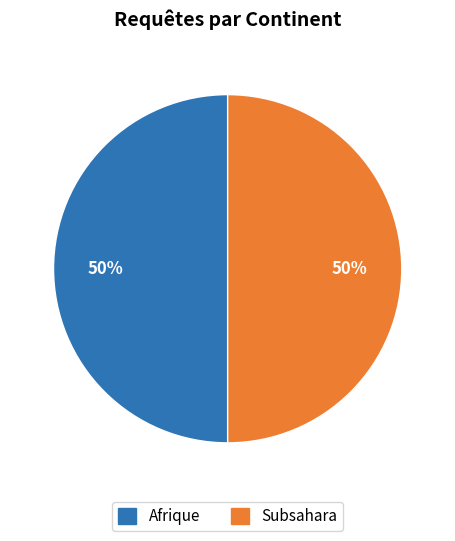

To the nearest percent, what is the average slice percentage?

50%